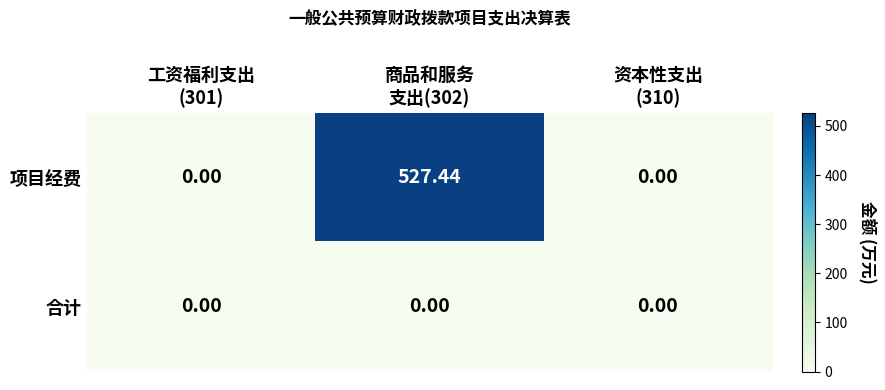

Rank the series by their average value, from lowest to highest.

合计, 项目经费